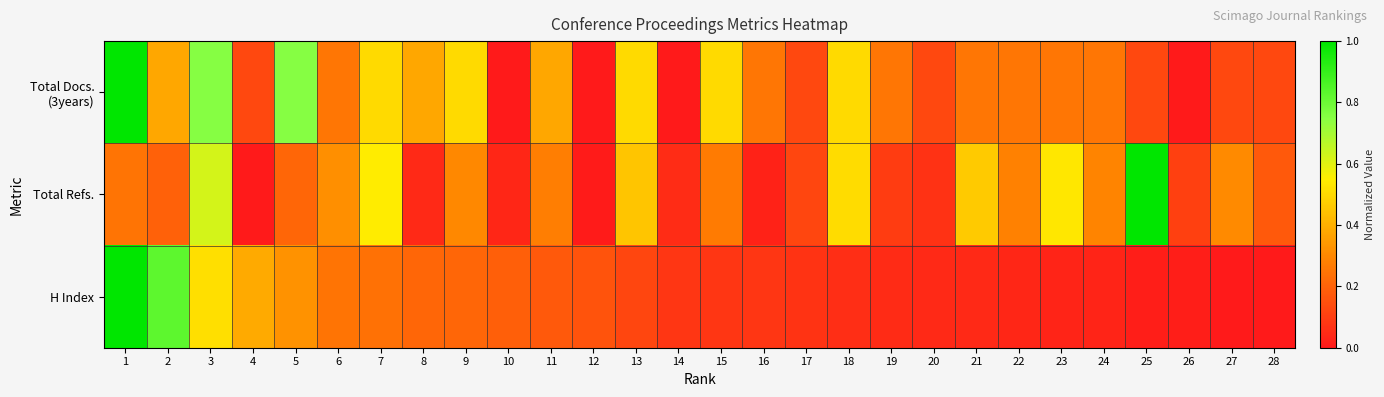

What is the maximum value shown in the chart?

1.0